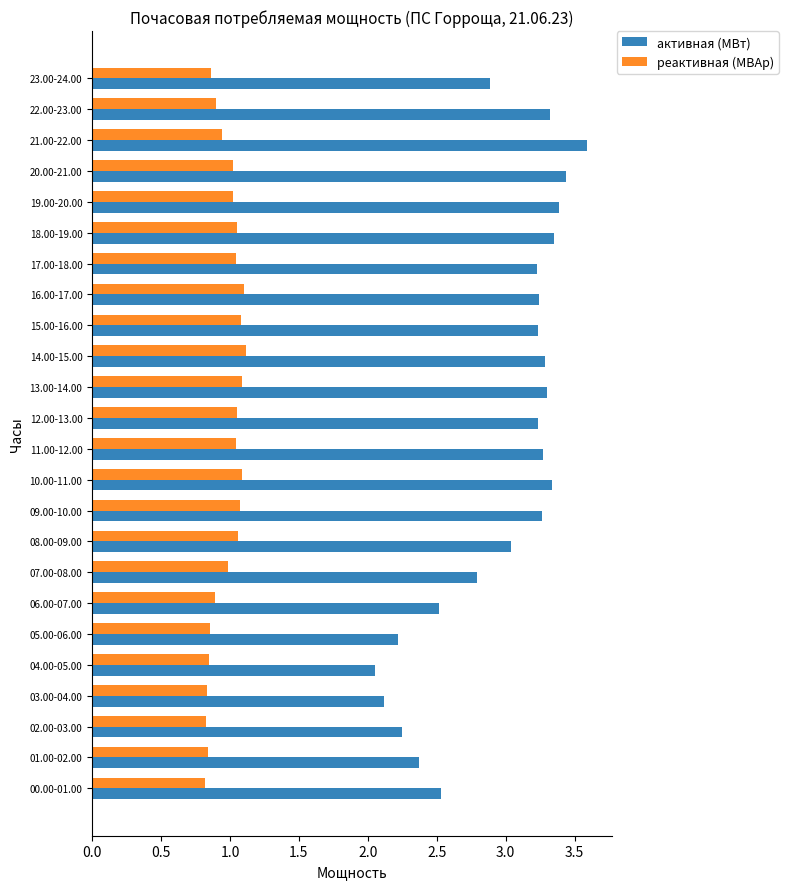

At how many categories does at least one series exceed 3?

15